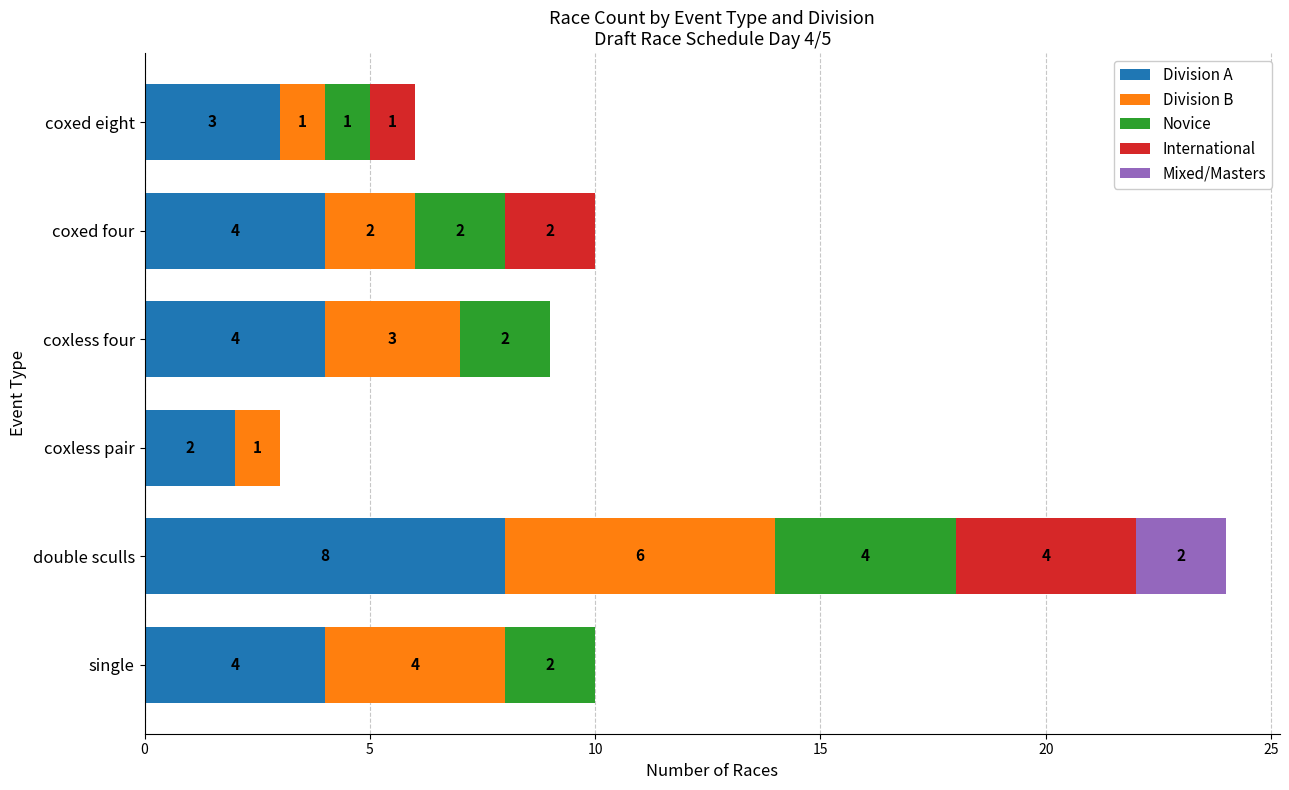

At which category is the sum across all series the highest?

double sculls